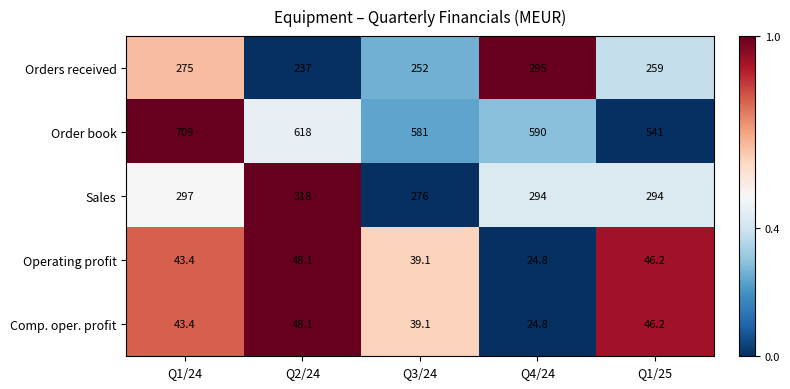

At which category is the sum across all series the highest?

Q1/24